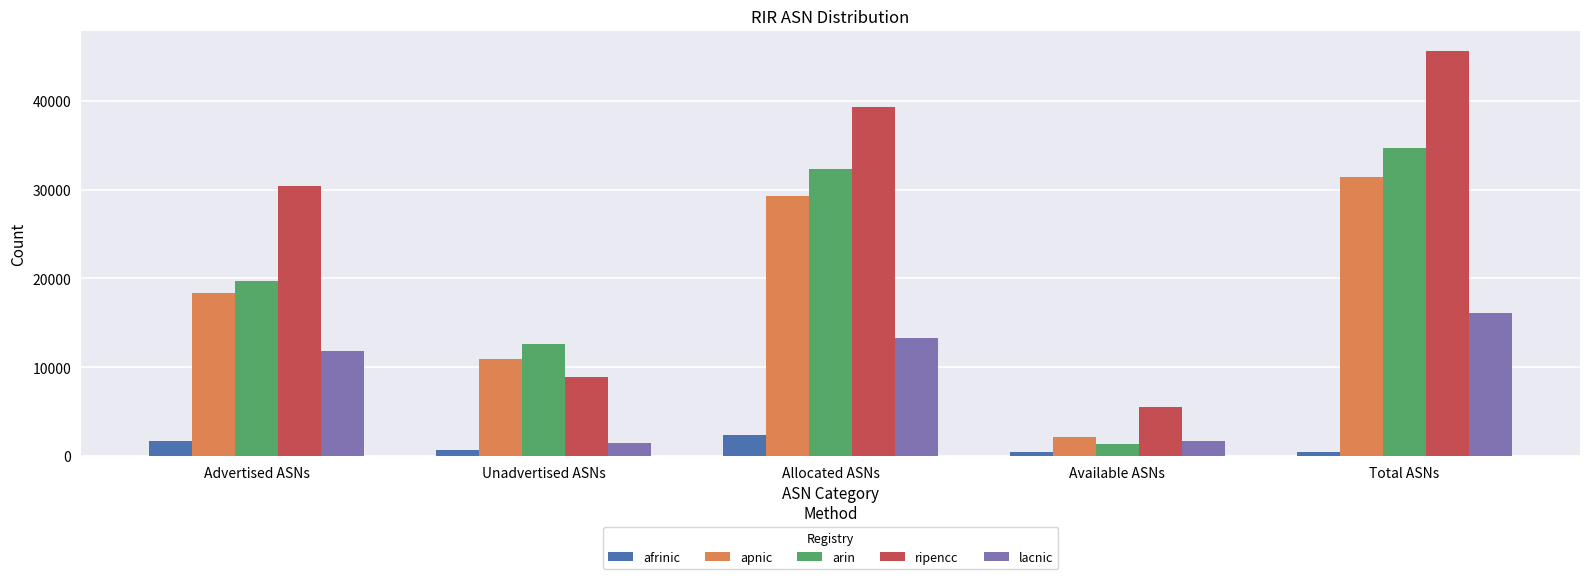

Which series has the largest total across all categories?

ripencc